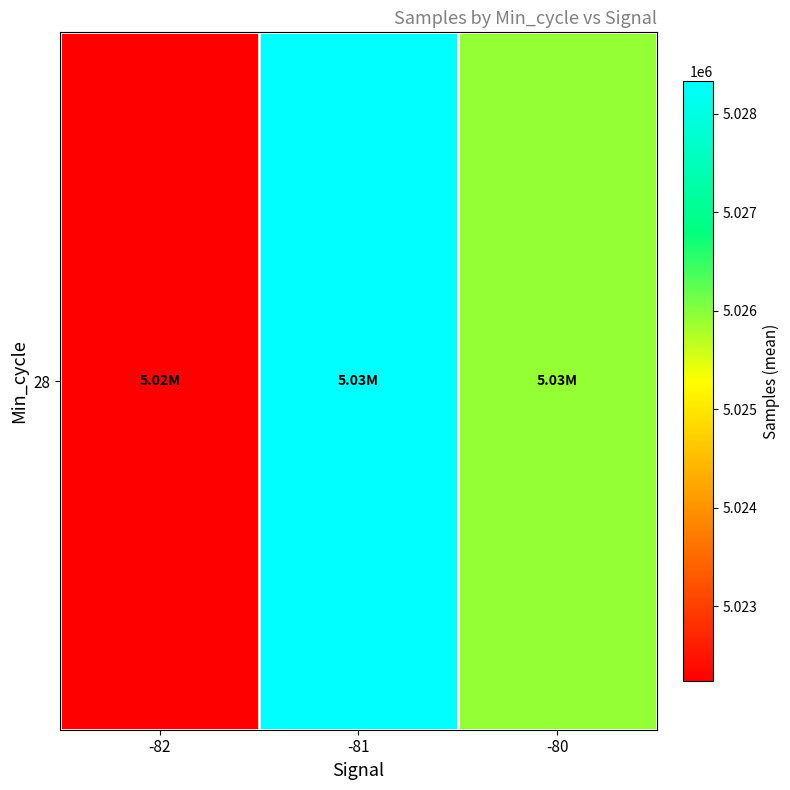

The chart shows a value of 7291611.1 at -82. True or false?

False